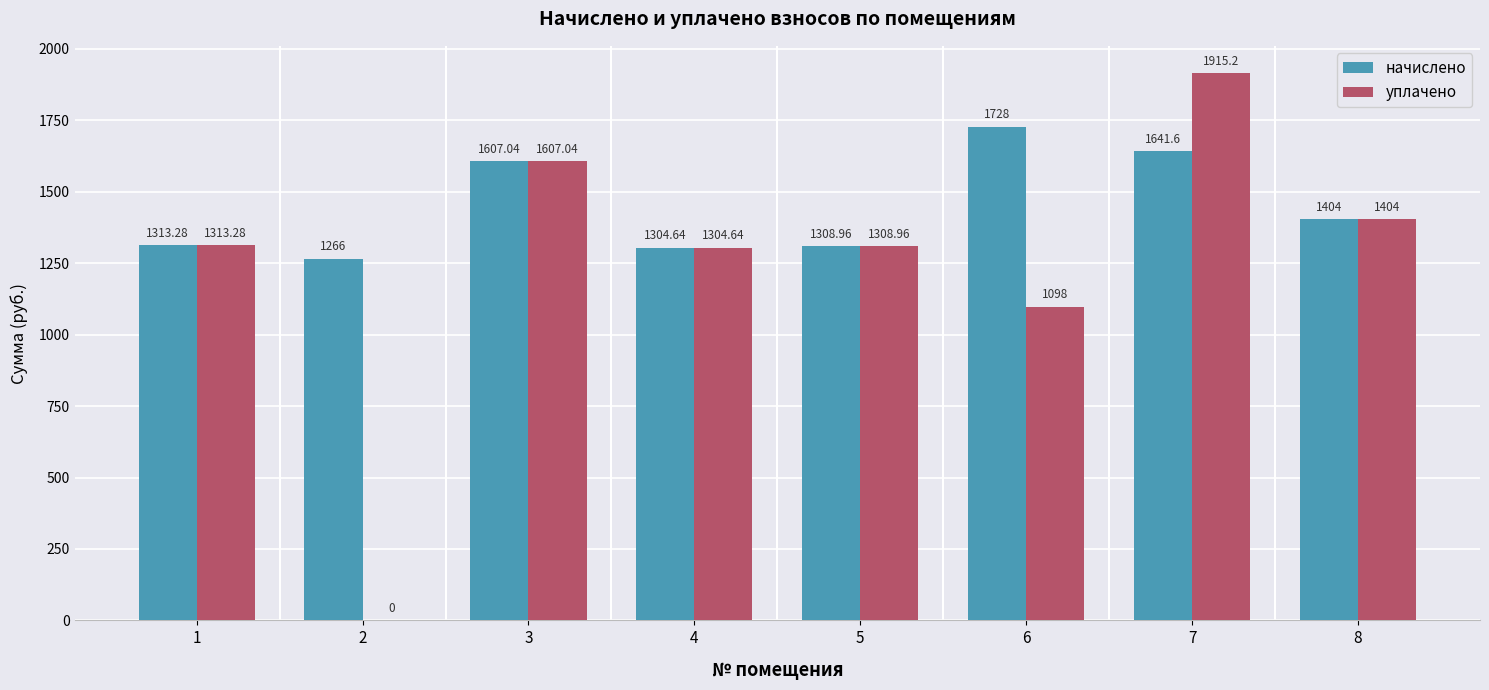

At which label does уплачено reach its peak?

7